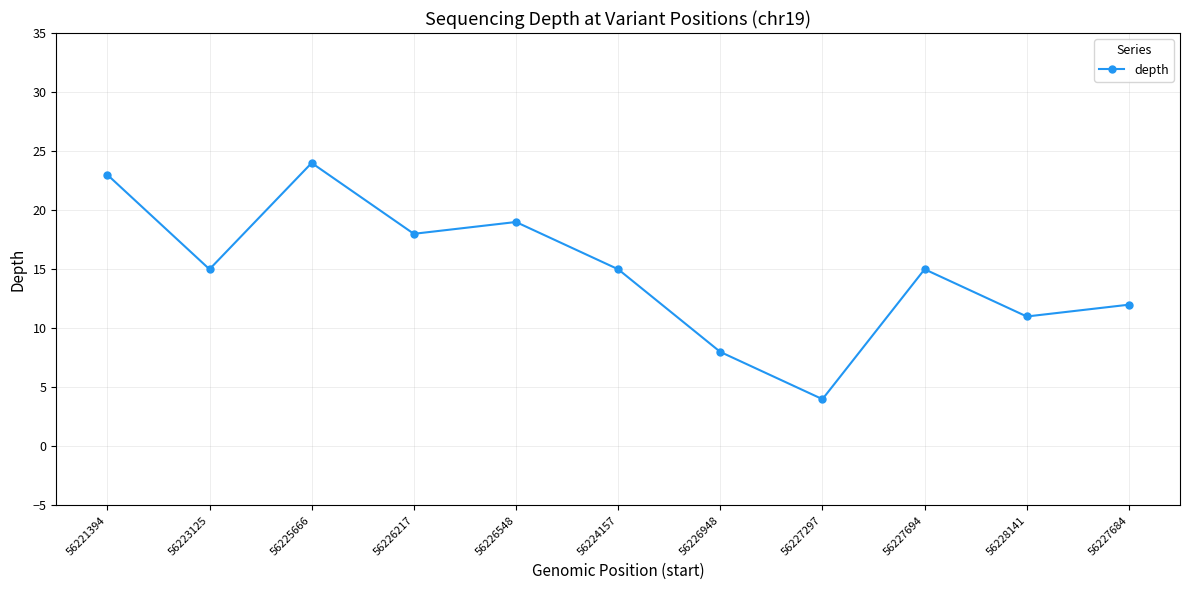

At which label does the data first exceed 15?

56221394